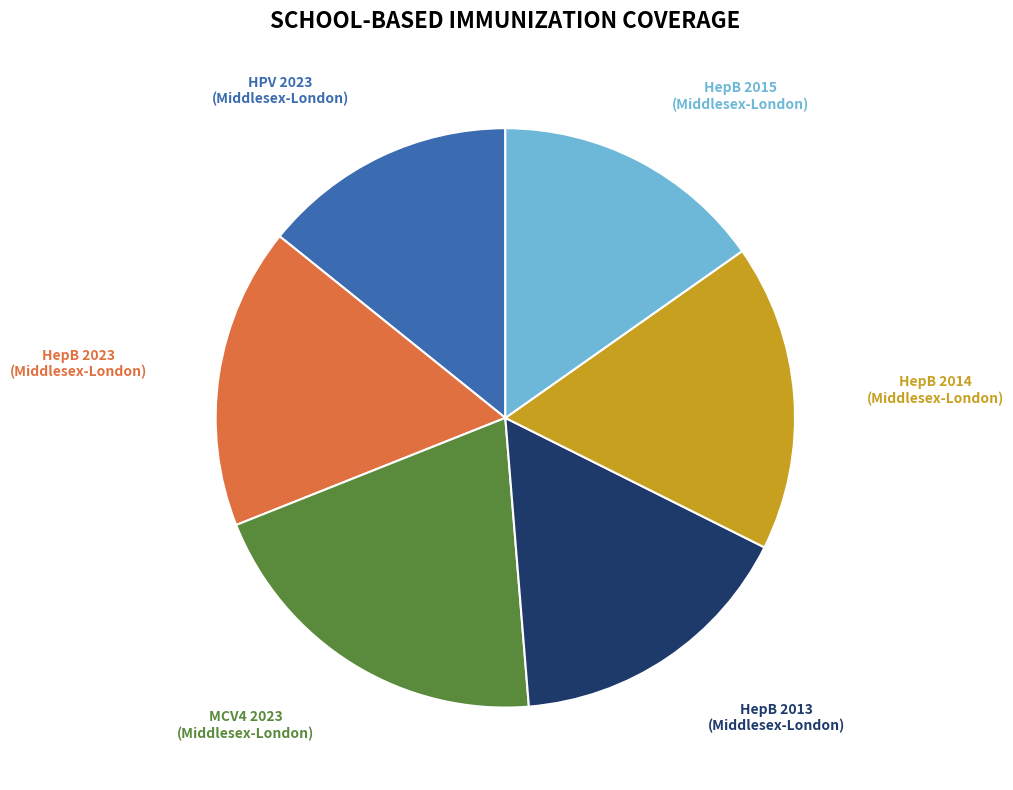

Is it true that HepB 2015 (Middlesex-London) is 5% of the pie?

False